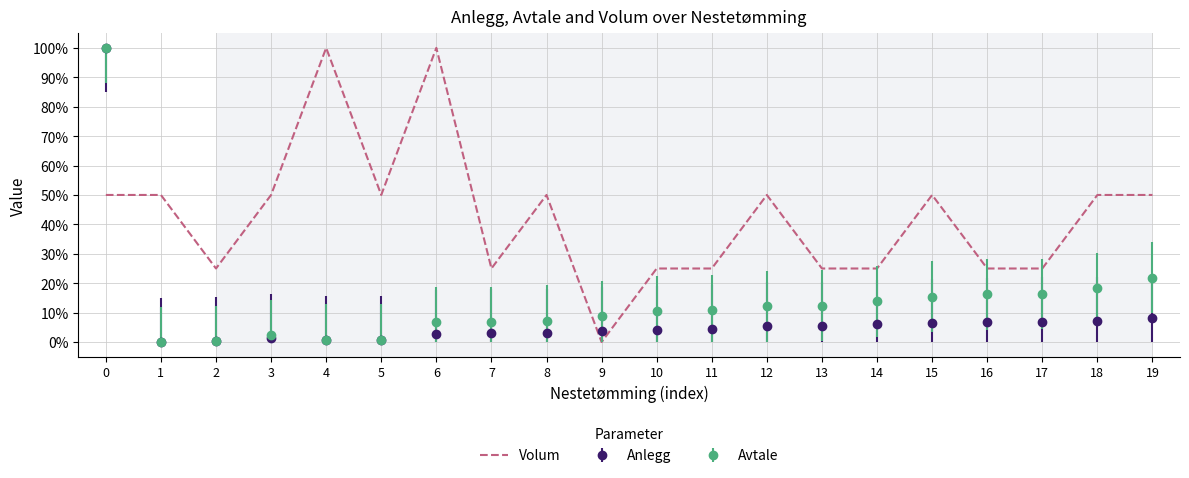

Which series changed the most between 5 and 13?

Volum